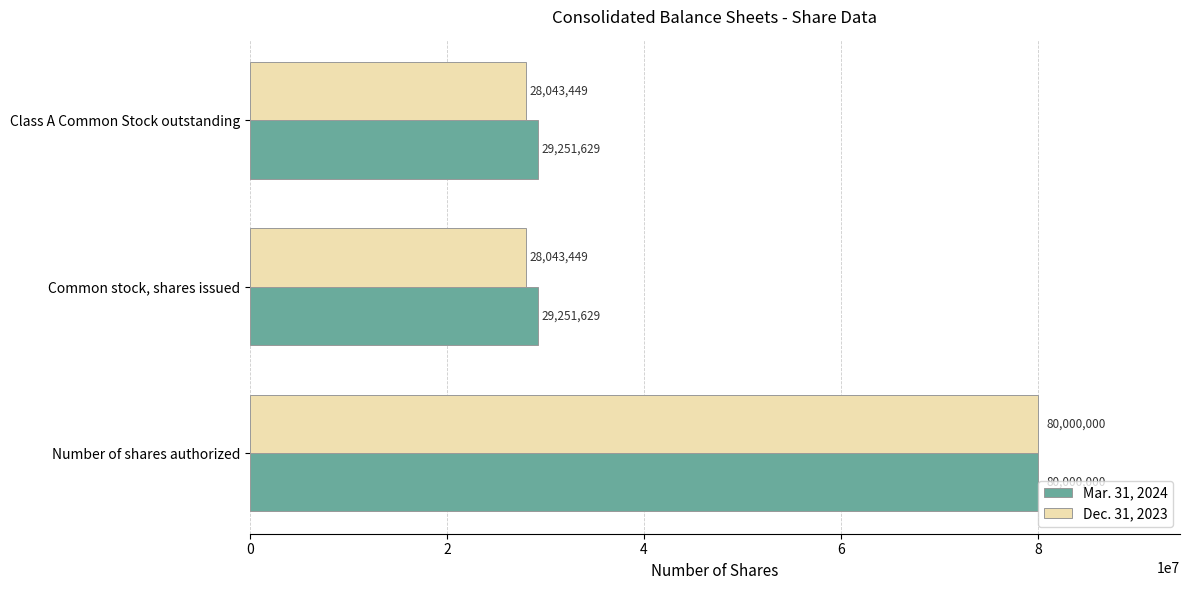

Is it true that Mar. 31, 2024 equals 116137990 at Number of shares authorized?

False